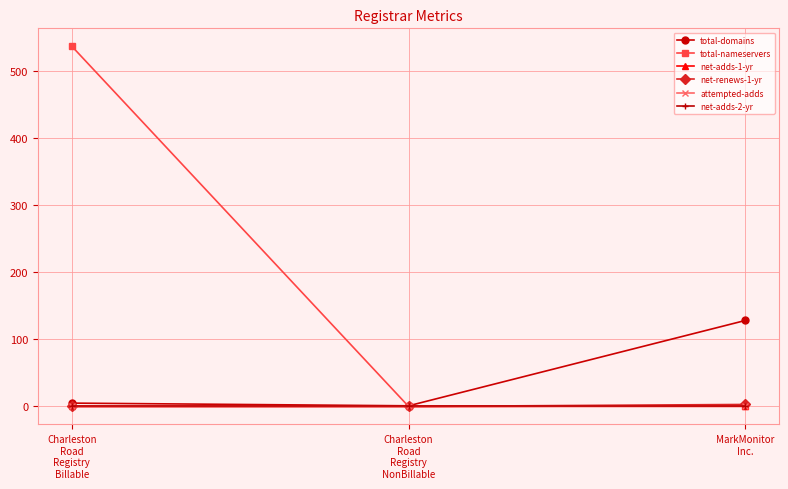

What is the sum of the total-nameservers values at Charleston
Road
Registry
NonBillable and Charleston
Road
Registry
Billable?

536